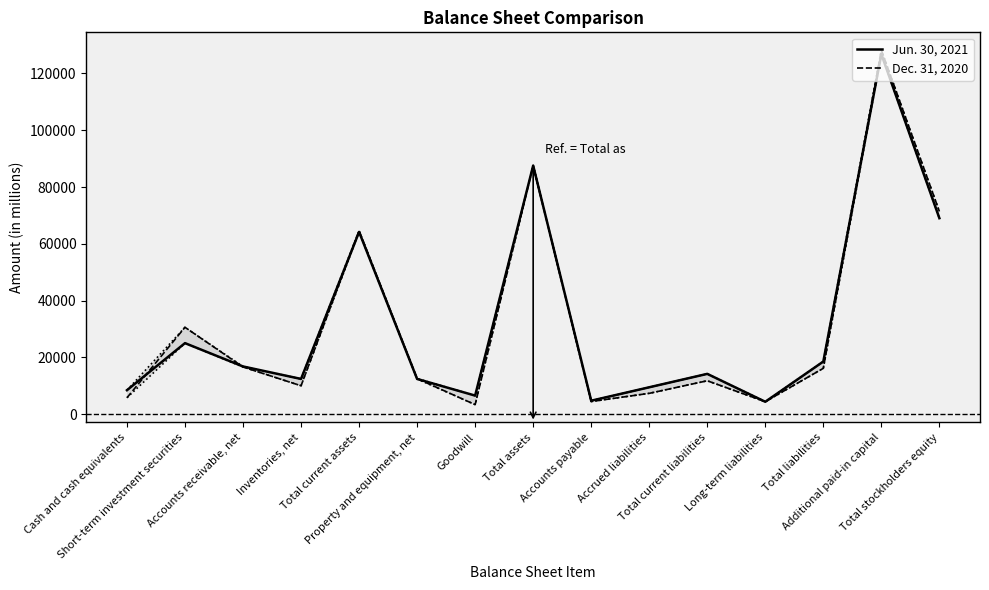

Which series ends up on top after the final intersection of Dec. 31, 2020 and Jun. 30, 2021?

Dec. 31, 2020